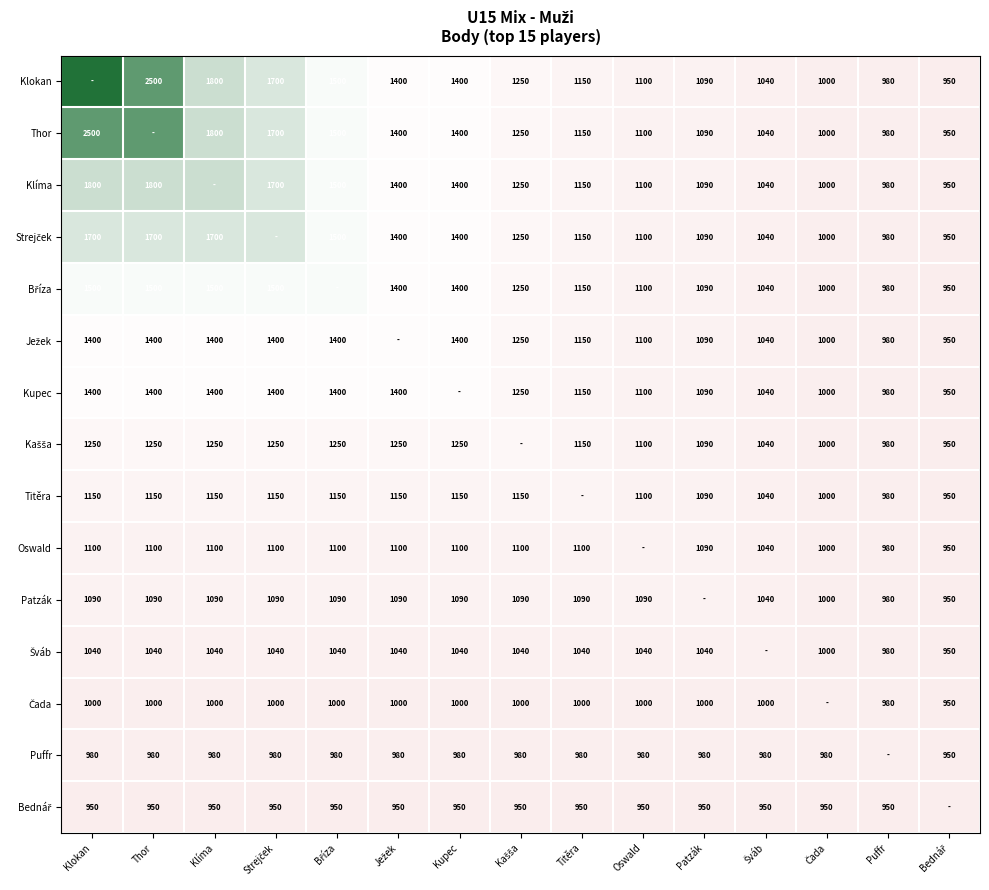

At which label does Kupec reach its peak?

Klokan